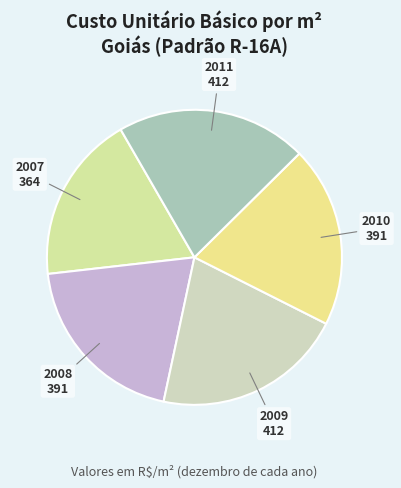

Between 2009 and 2007, which is larger?

2009